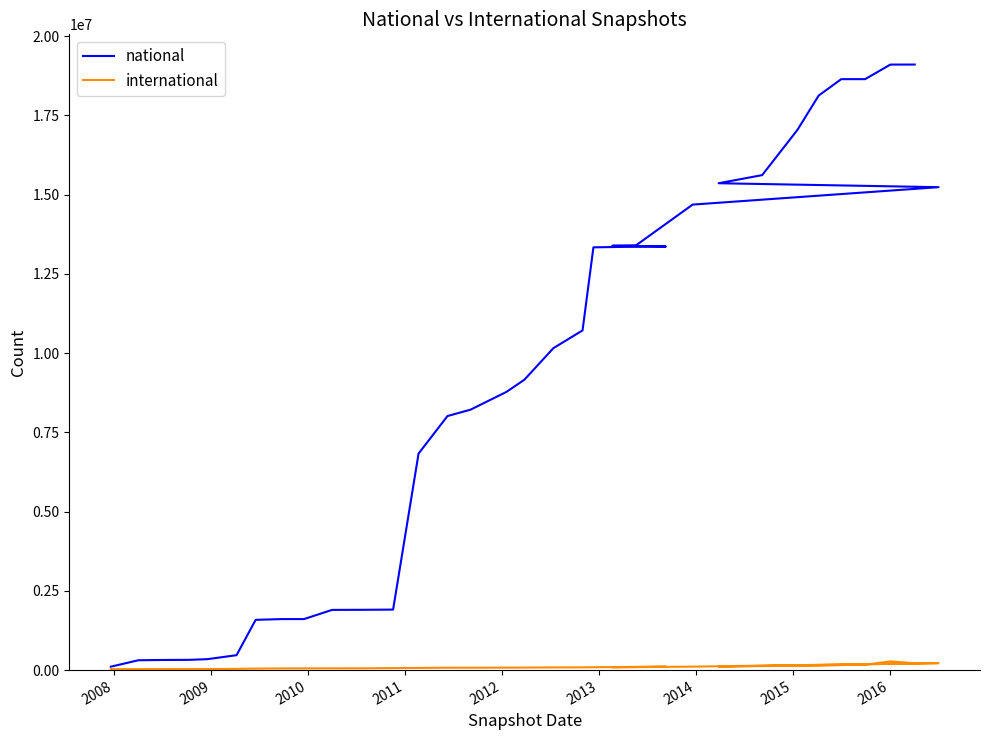

True or false: international and national cross at least once.

False